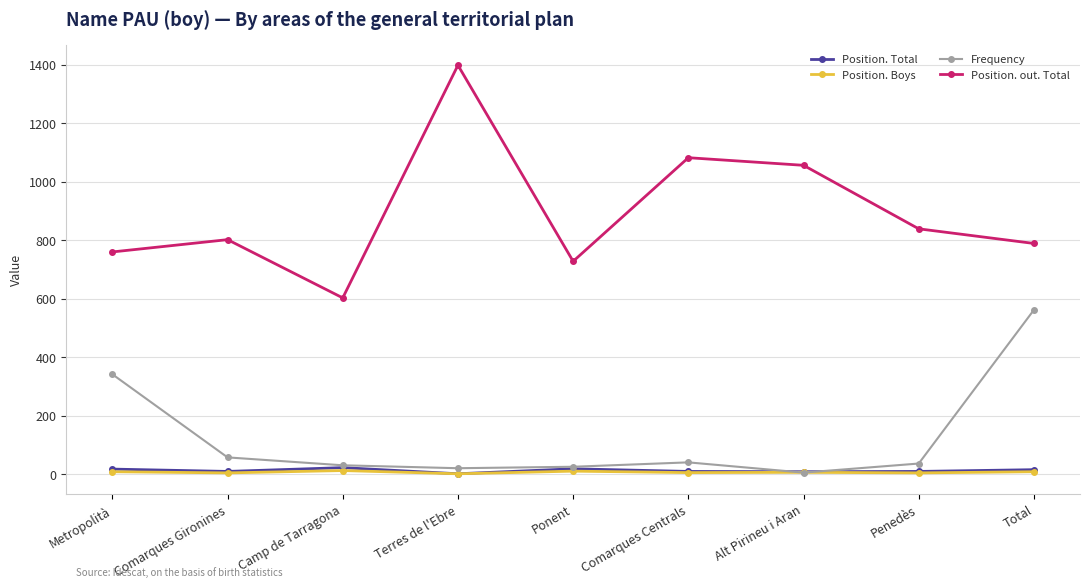

What are all the series names shown in the legend?

Position. Total, Position. Boys, Frequency, Position. out. Total